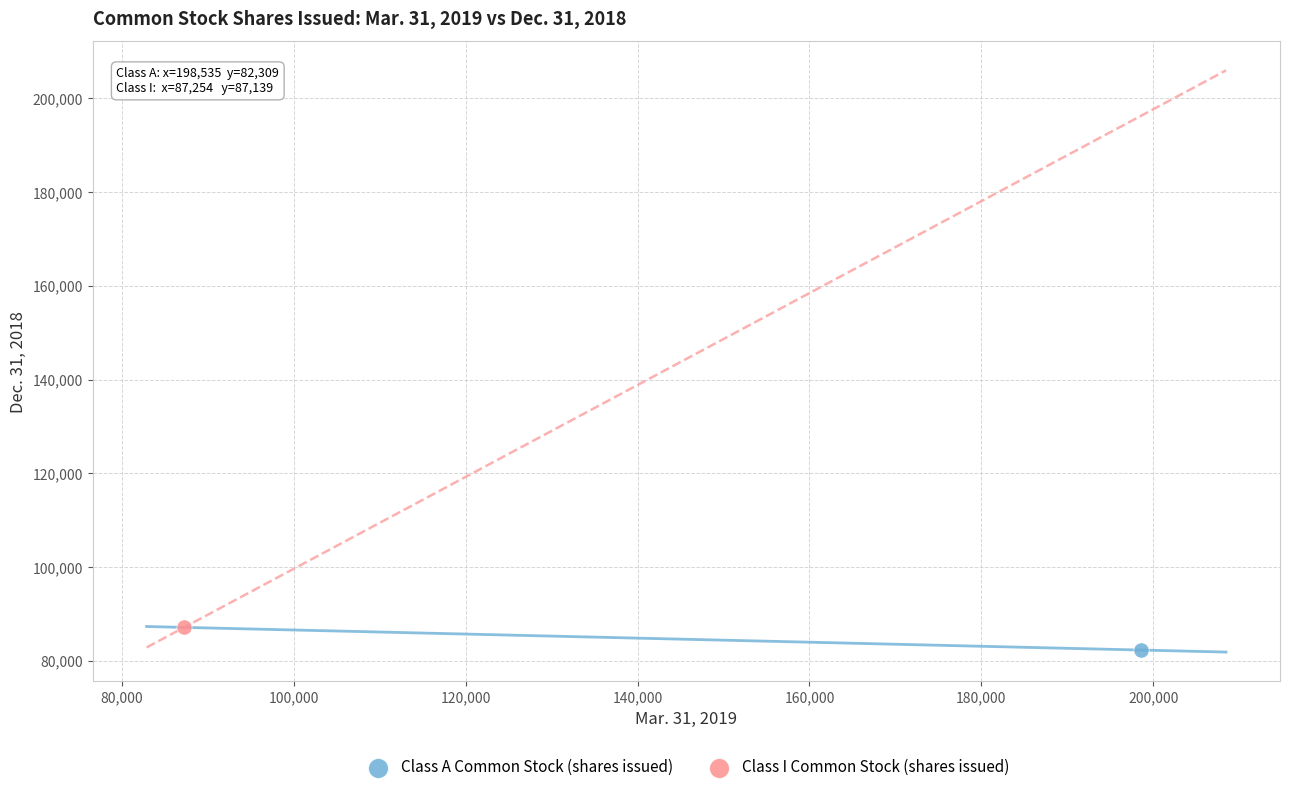

Which series contains the highest Y value?

Class I Common Stock (shares issued)